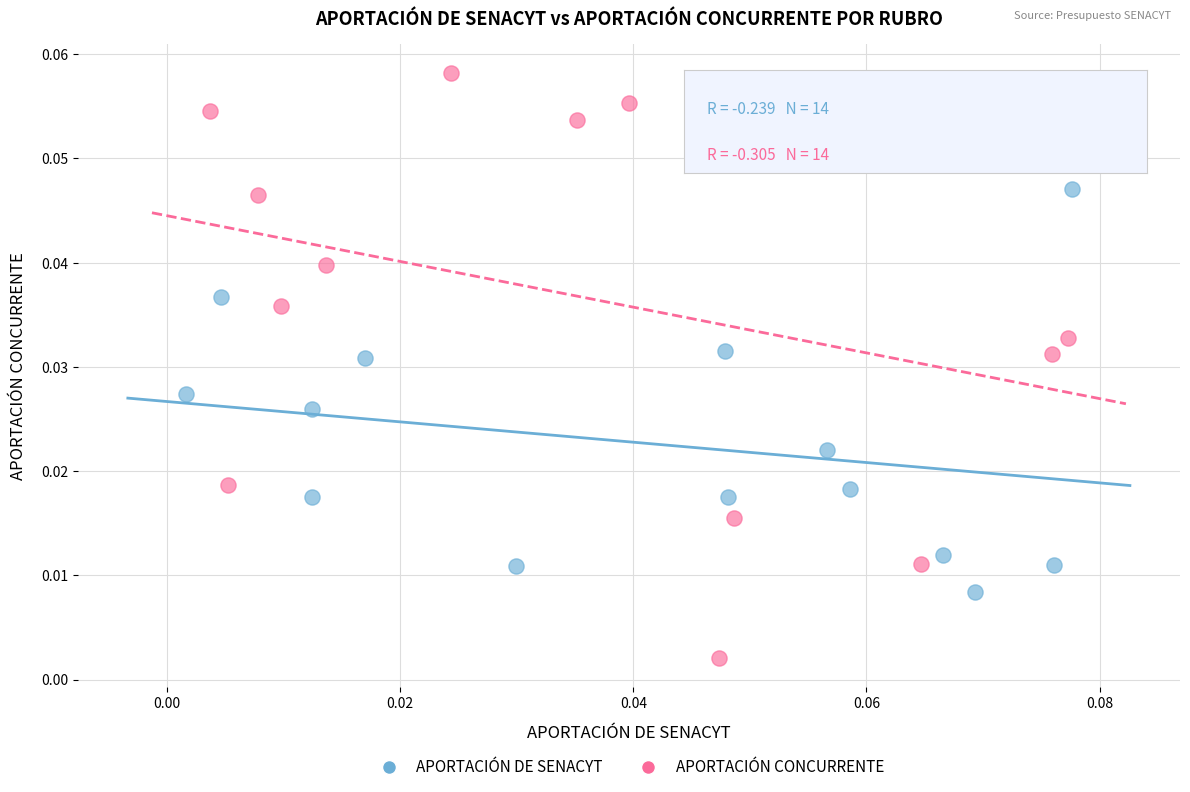

Which series contains the lowest Y value?

APORTACIÓN CONCURRENTE